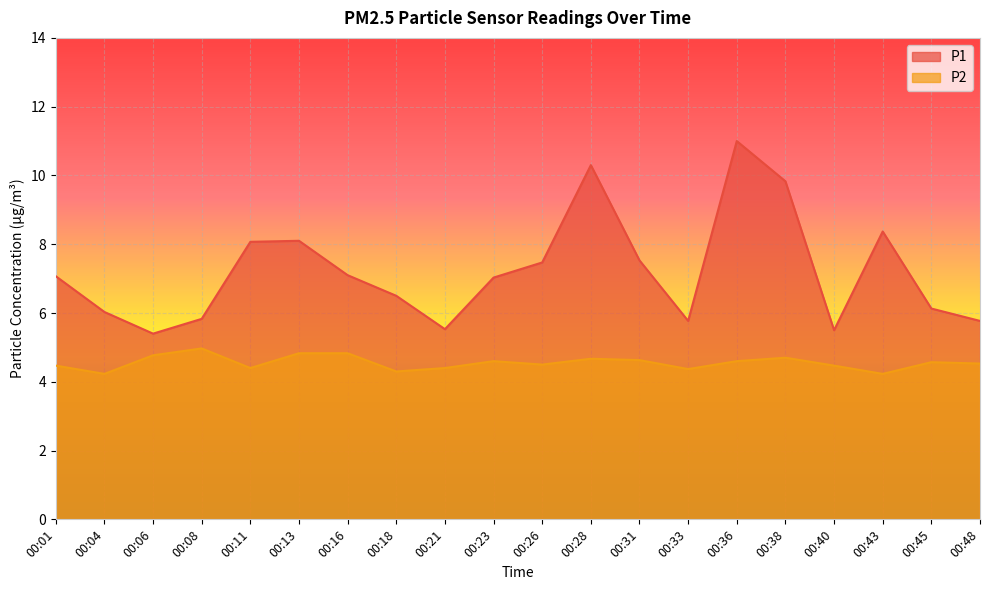

Reading left to right, transcribe all the data shown in this chart.

P1: 00:01=7.1	00:04=6.0	00:06=5.4	00:08=5.8	00:11=8.1	00:13=8.1	00:16=7.1	00:18=6.5	00:21=5.5	00:23=7.0	00:26=7.5	00:28=10.3	00:31=7.5	00:33=5.8	00:36=11.0	00:38=9.8	00:40=5.5	00:43=8.4	00:45=6.1	00:48=5.8
P2: 00:01=4.5	00:04=4.2	00:06=4.8	00:08=5.0	00:11=4.4	00:13=4.8	00:16=4.8	00:18=4.3	00:21=4.4	00:23=4.6	00:26=4.5	00:28=4.7	00:31=4.6	00:33=4.4	00:36=4.6	00:38=4.7	00:40=4.5	00:43=4.2	00:45=4.6	00:48=4.5